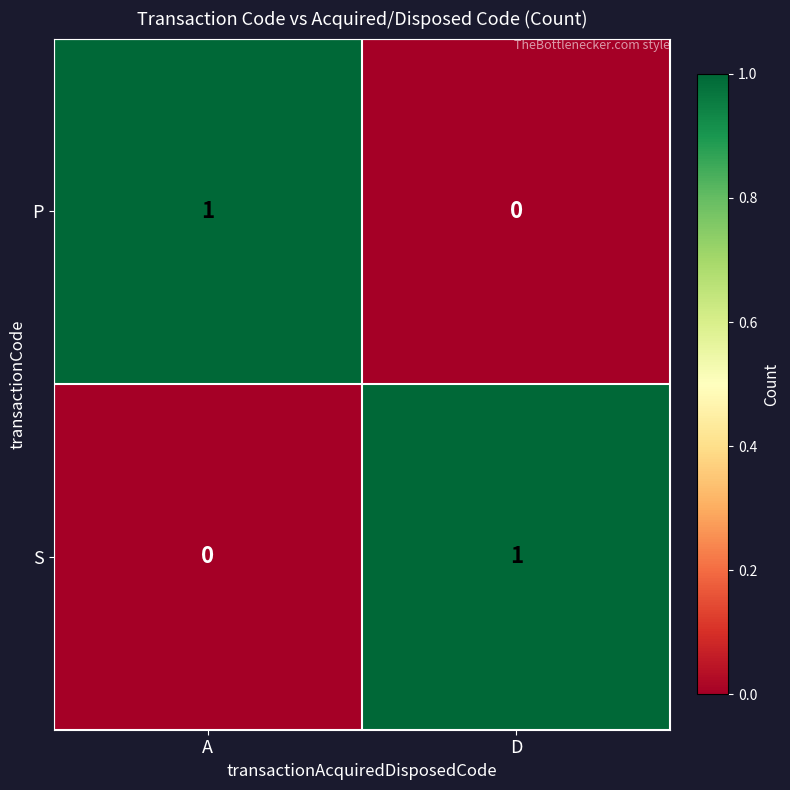

At which label is S closest to 0?

A